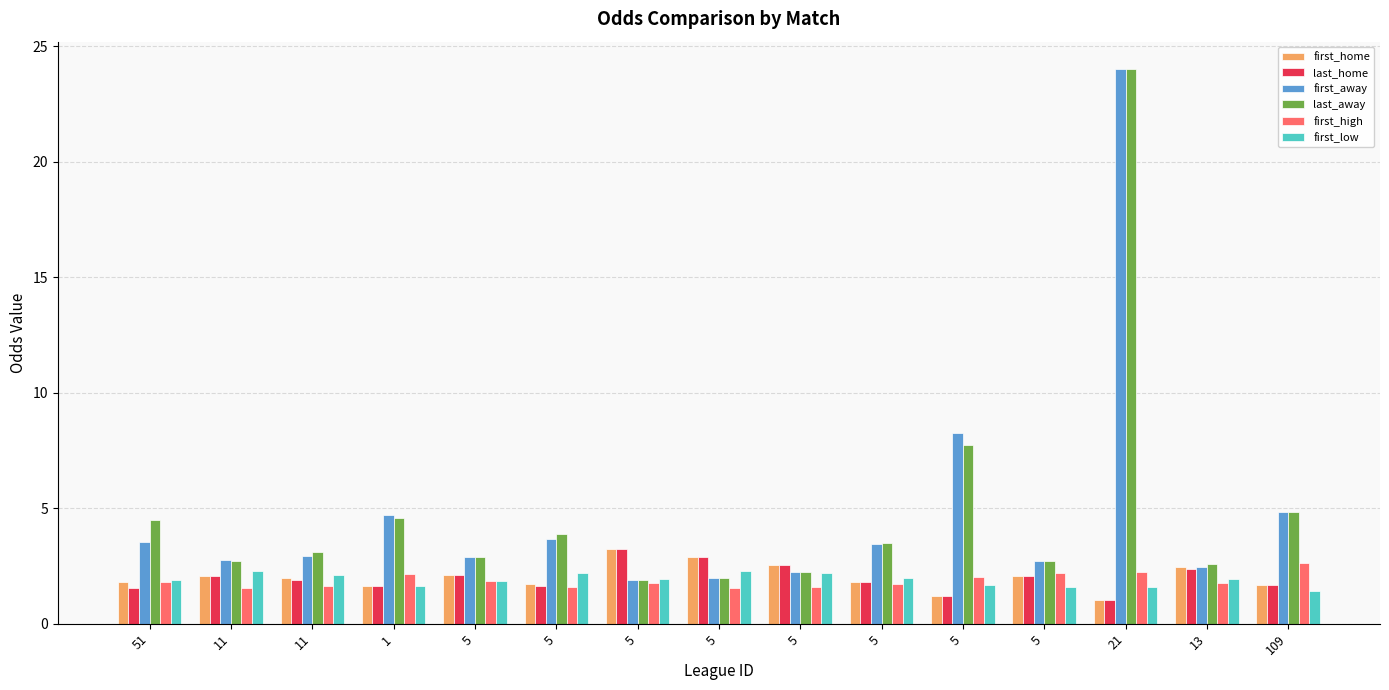

What is the average value of the last_home series?

2.0